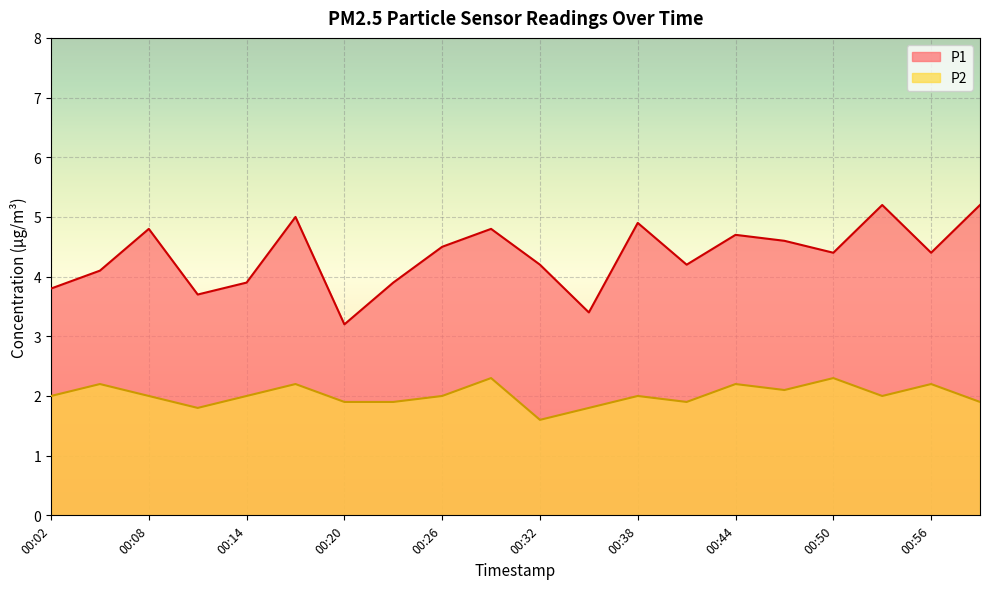

Where is the first local minimum for P2?

00:11